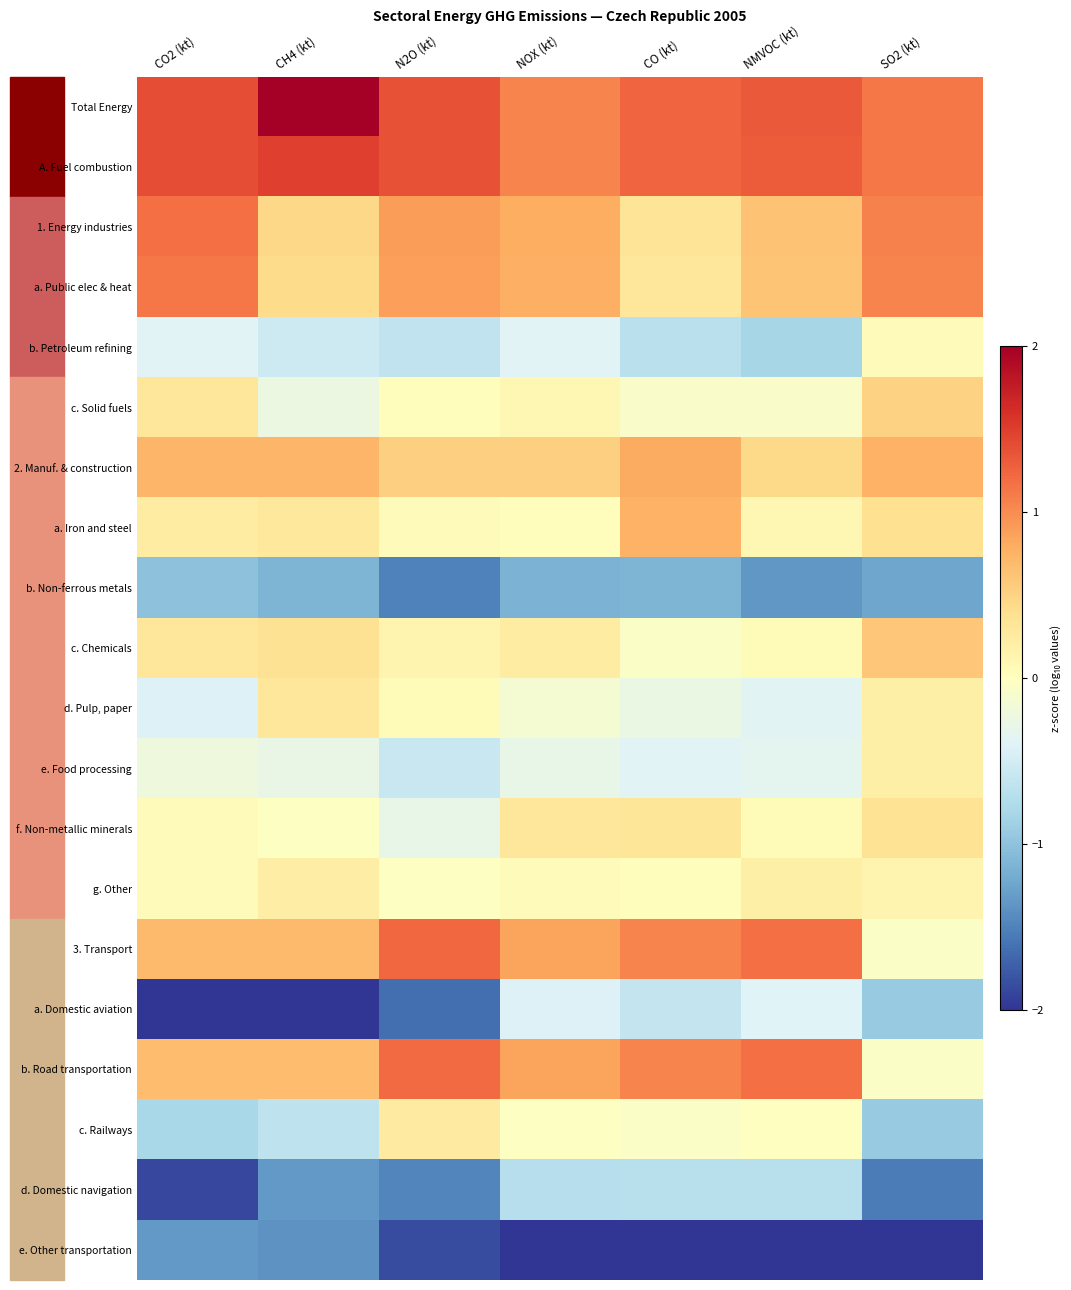

At which category does the chart reach its minimum across all series?

NOX (kt)